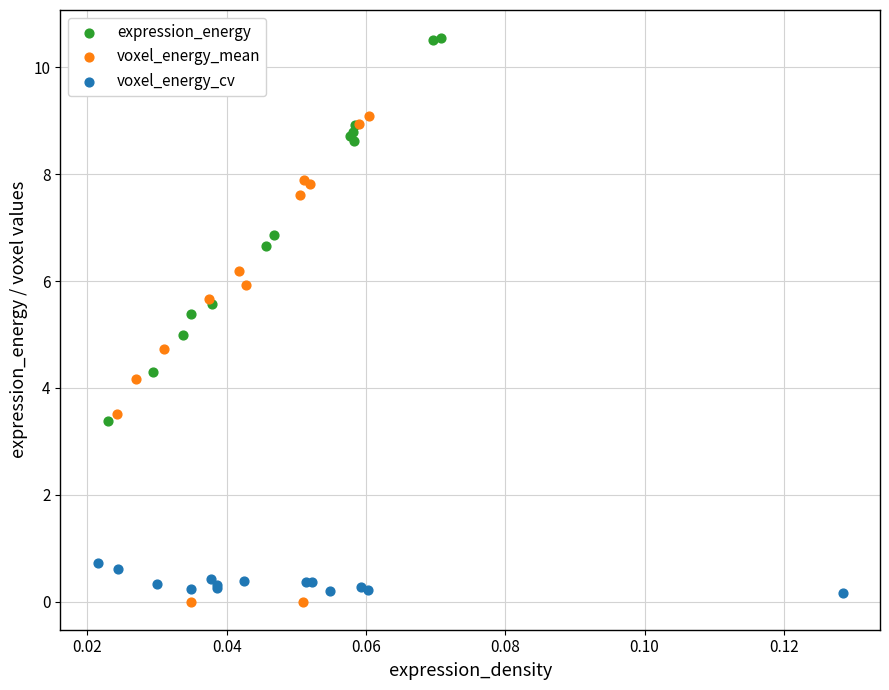

Which series has the largest Y range (max minus min)?

voxel_energy_mean